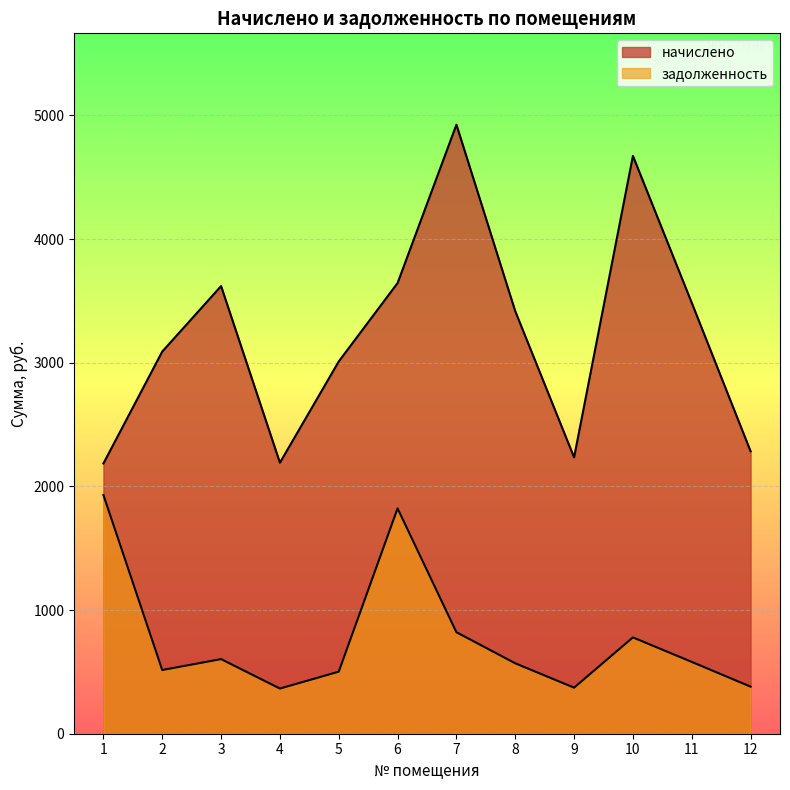

Where is начислено nearest to the value 3555?

3